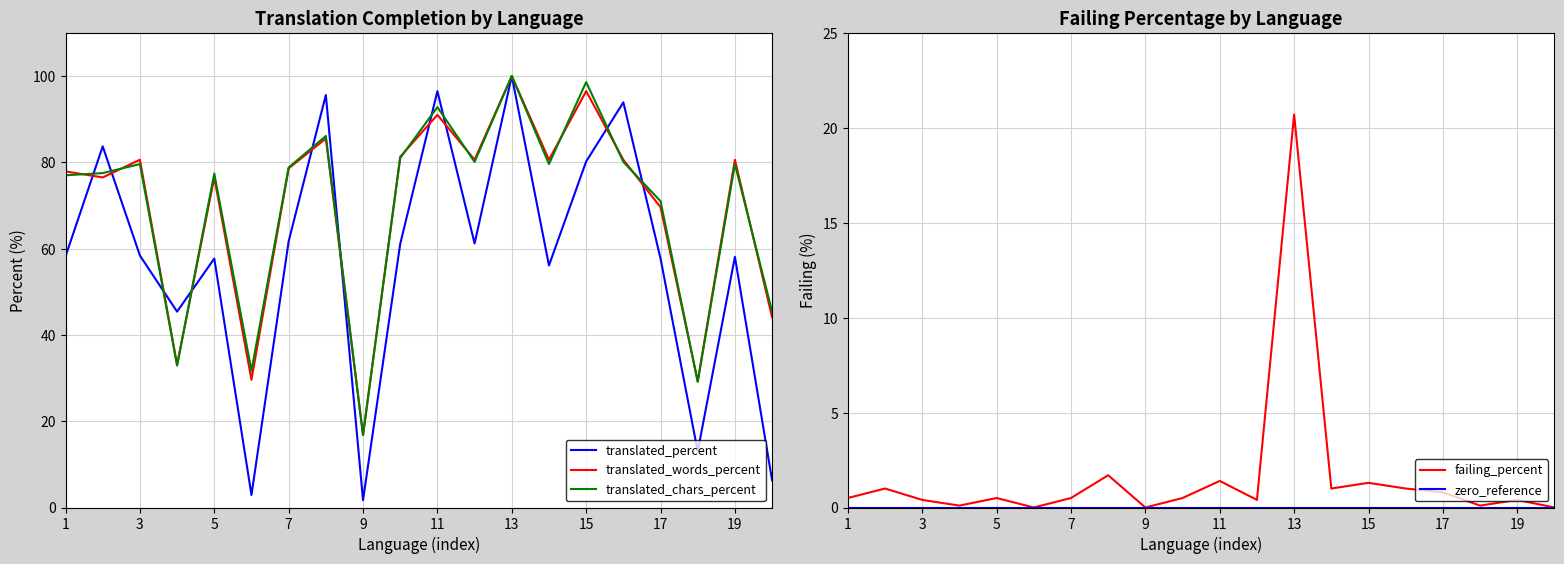

What are all the series names shown in the legend?

translated_percent, translated_words_percent, translated_chars_percent, failing_percent, zero_reference